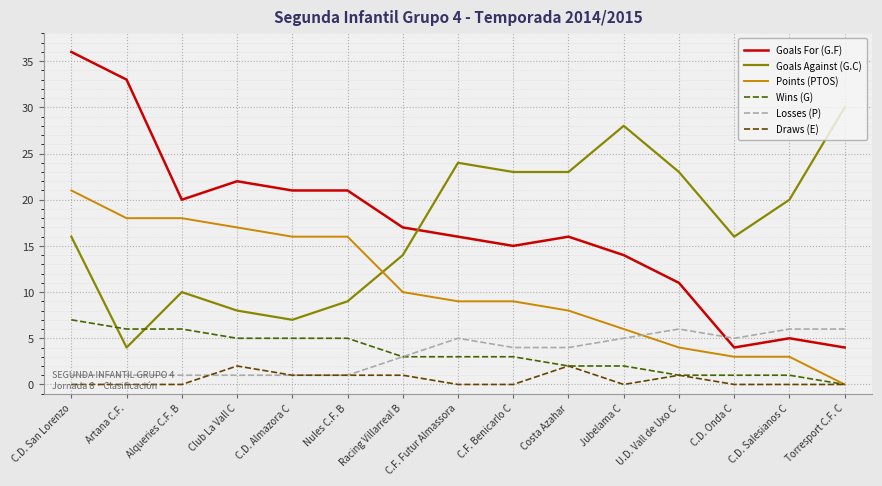

At which label does Goals Against (G.C) reach its peak?

Torresport C.F. C